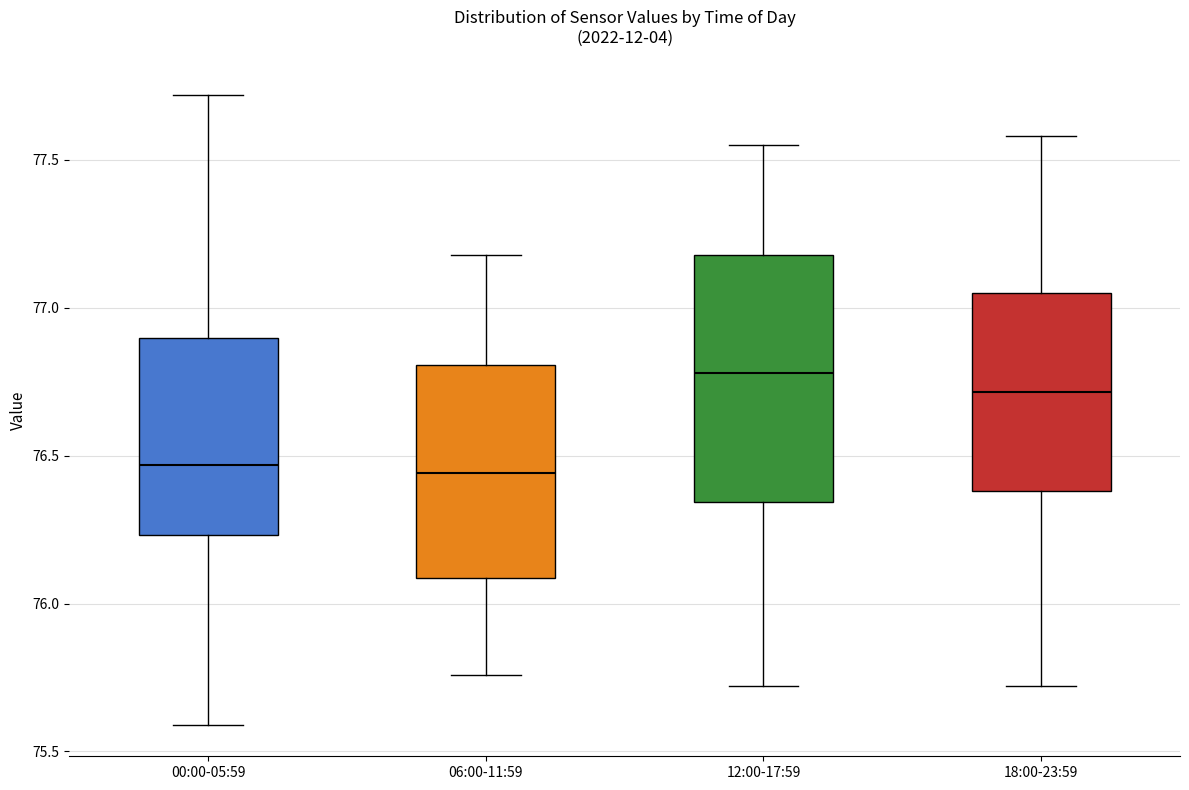

Reading left to right, read every box against the y-axis: the position of its median line, the range the box covers, and the ends of its whiskers. The values are not printed on the chart, so give them approximately, as read against the axis.

00:00-05:59: median 76.45, box 76.25 to 76.90, whiskers 75.60 to 77.70
06:00-11:59: median 76.45, box 76.10 to 76.80, whiskers 75.75 to 77.20
12:00-17:59: median 76.80, box 76.35 to 77.20, whiskers 75.70 to 77.55
18:00-23:59: median 76.70, box 76.40 to 77.05, whiskers 75.70 to 77.60